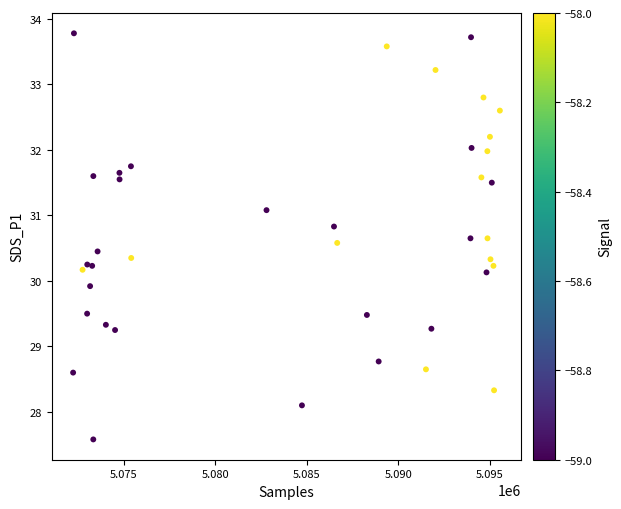

What is the range of X values (max minus min)?

23291.0